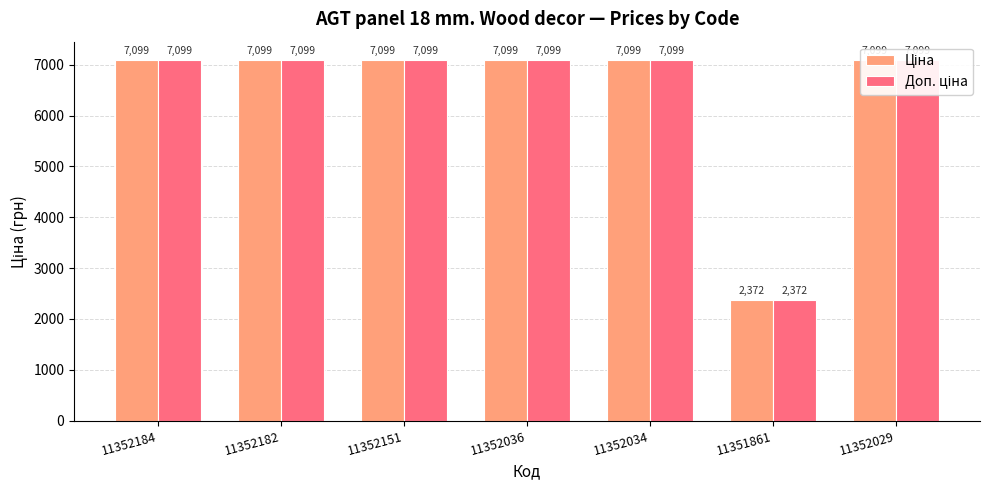

Which series changed the most between 11352036 and 11352029?

Ціна